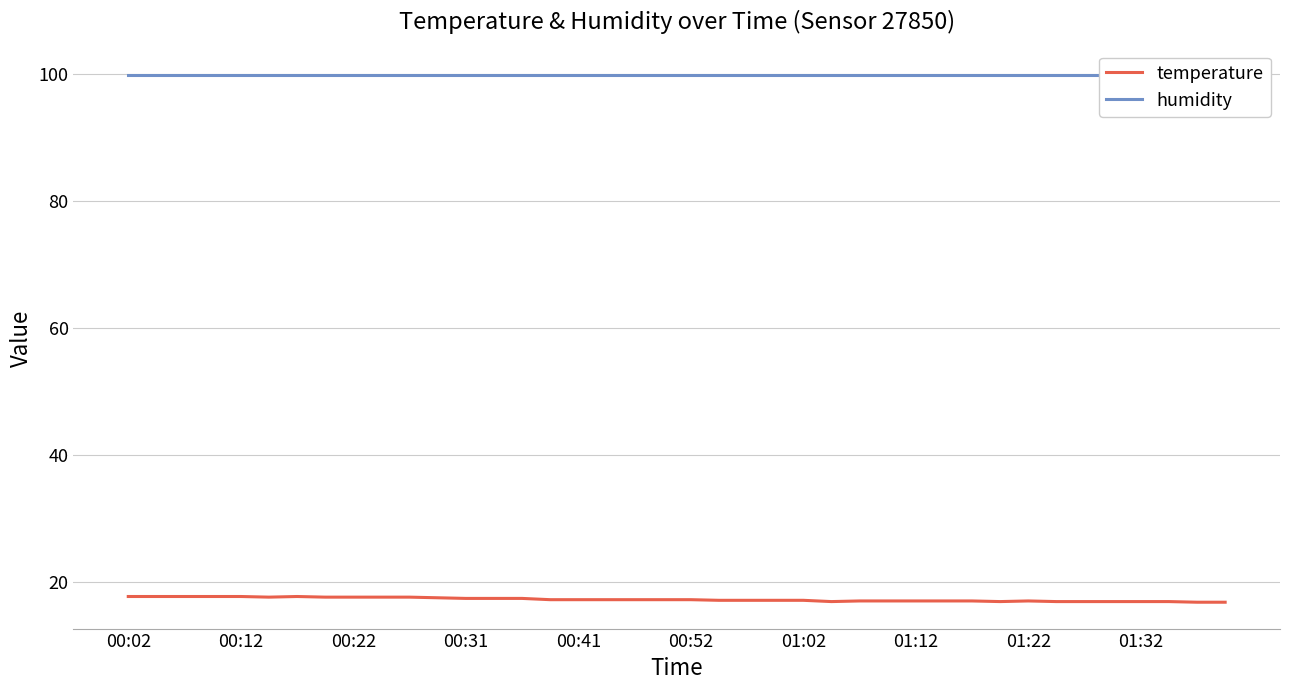

Which series has the largest range (max minus min)?

temperature